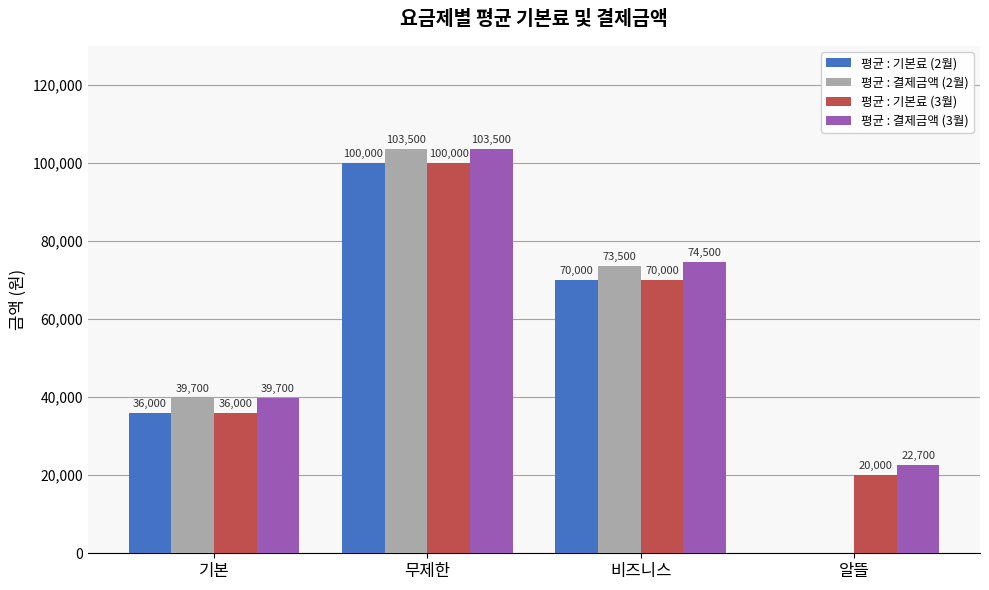

Which series changed the most between 무제한 and 알뜰?

평균 : 결제금액 (2월)